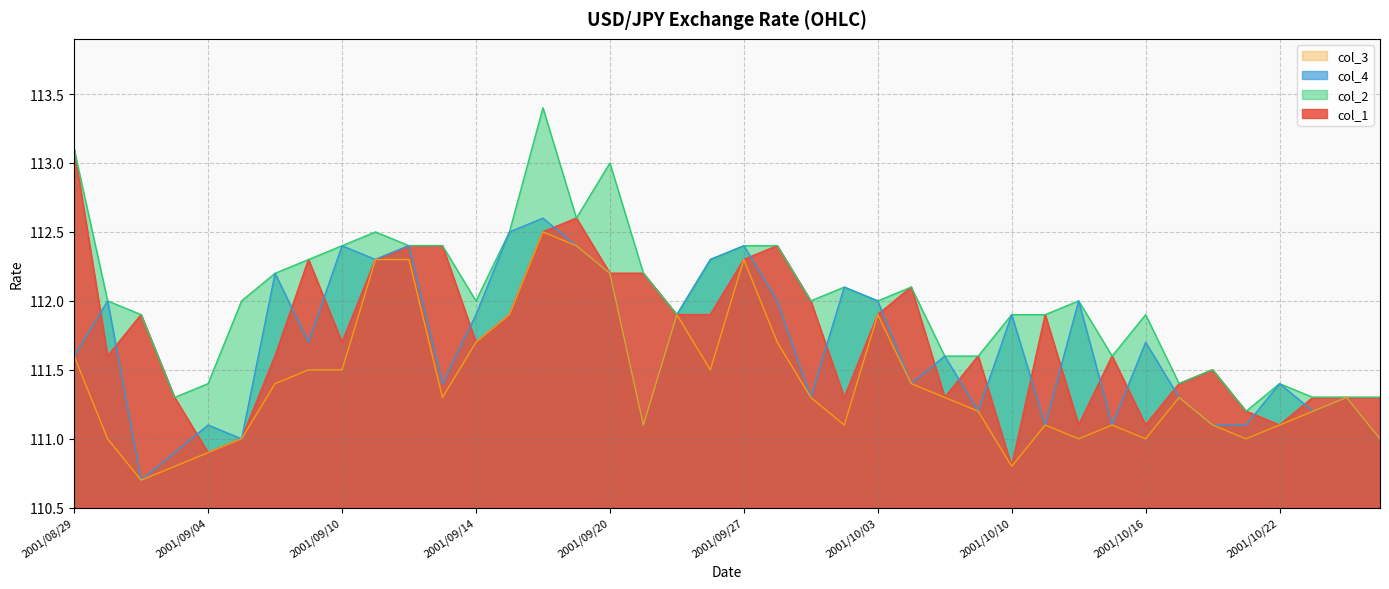

True or false: col_3 and col_2 intersect in this chart.

False